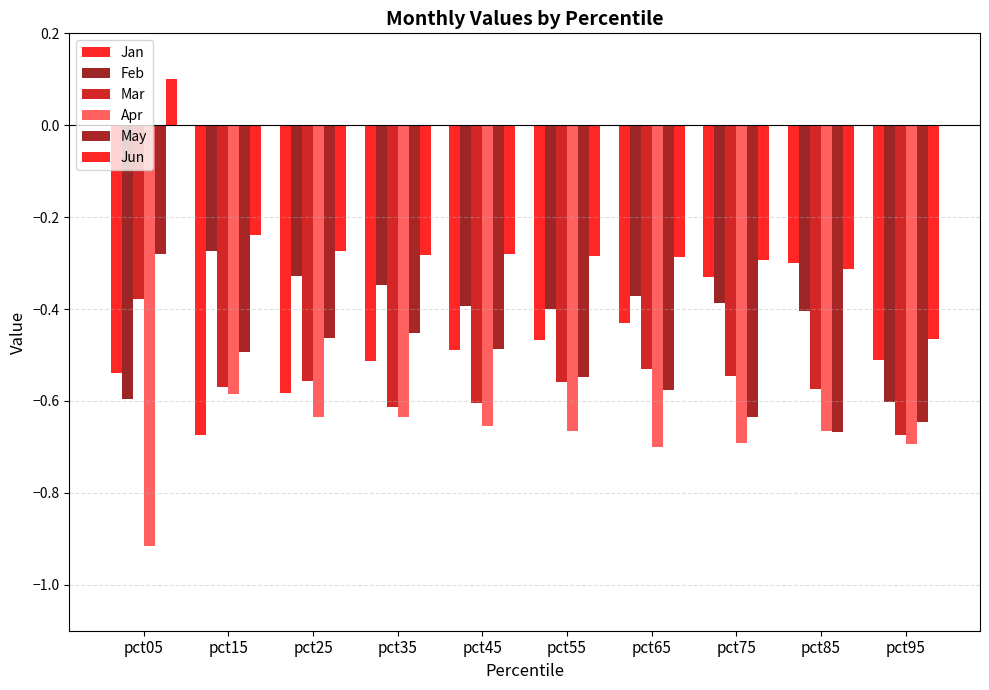

How many bars are there in total?

60